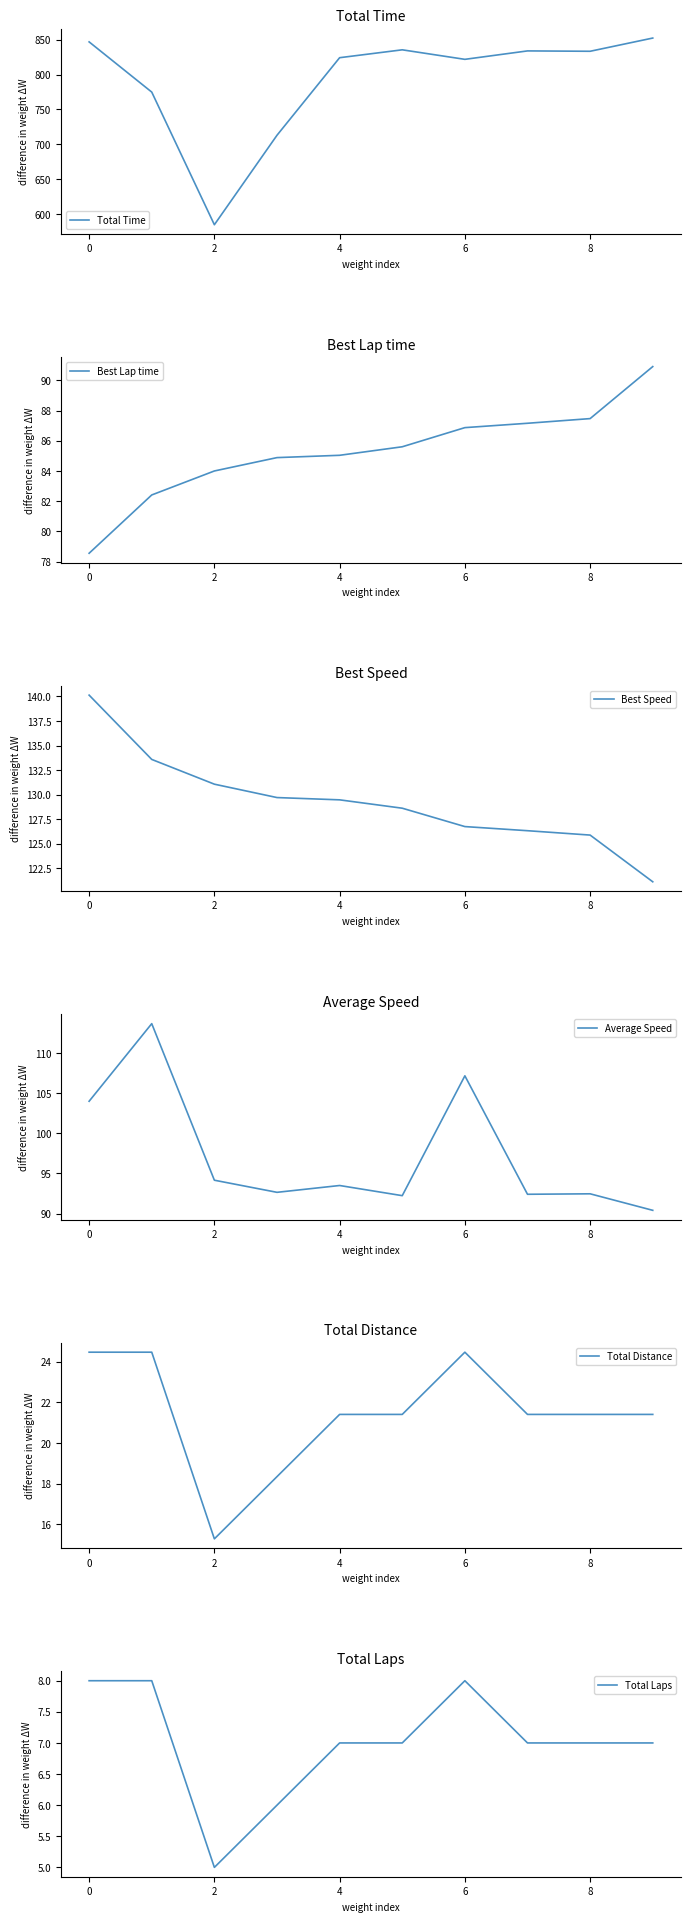

What are all the series names shown in the legend?

Total Time, Best Lap time, Best Speed, Average Speed, Total Distance, Total Laps